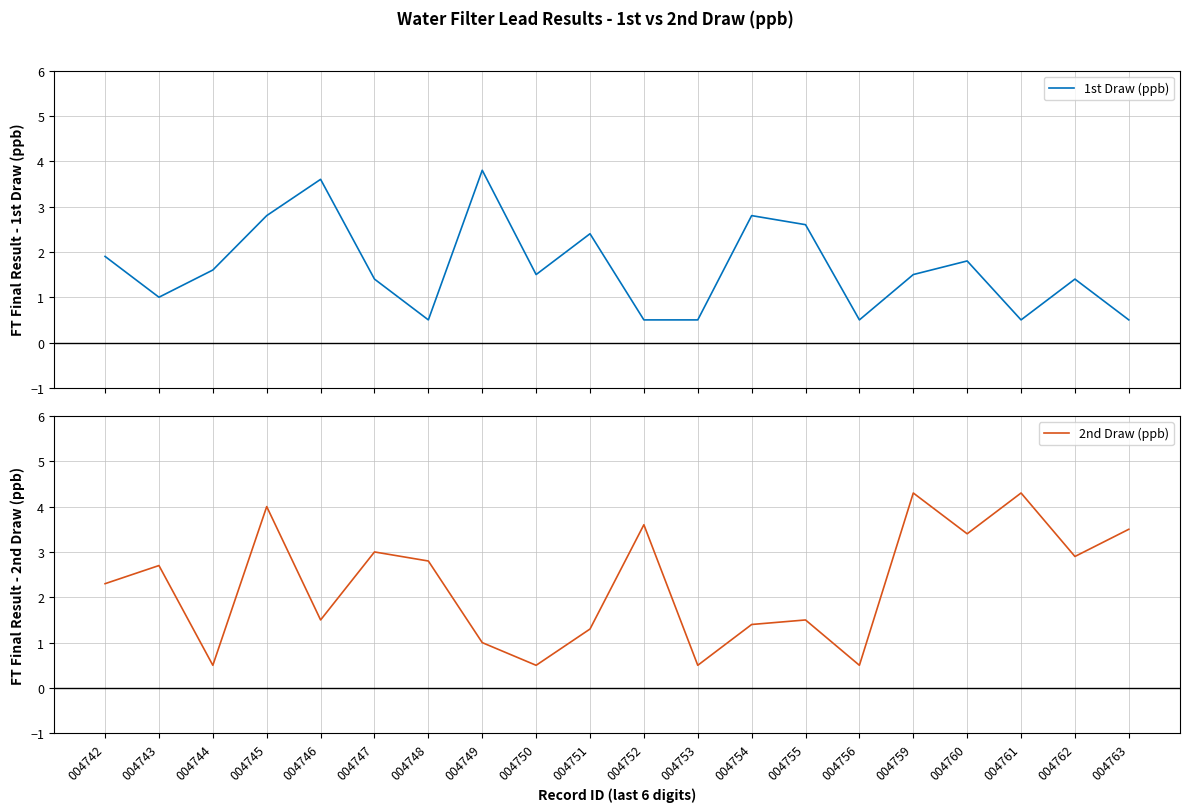

What is the value of the 1st Draw (ppb) point at the 6th from the left?

1.4